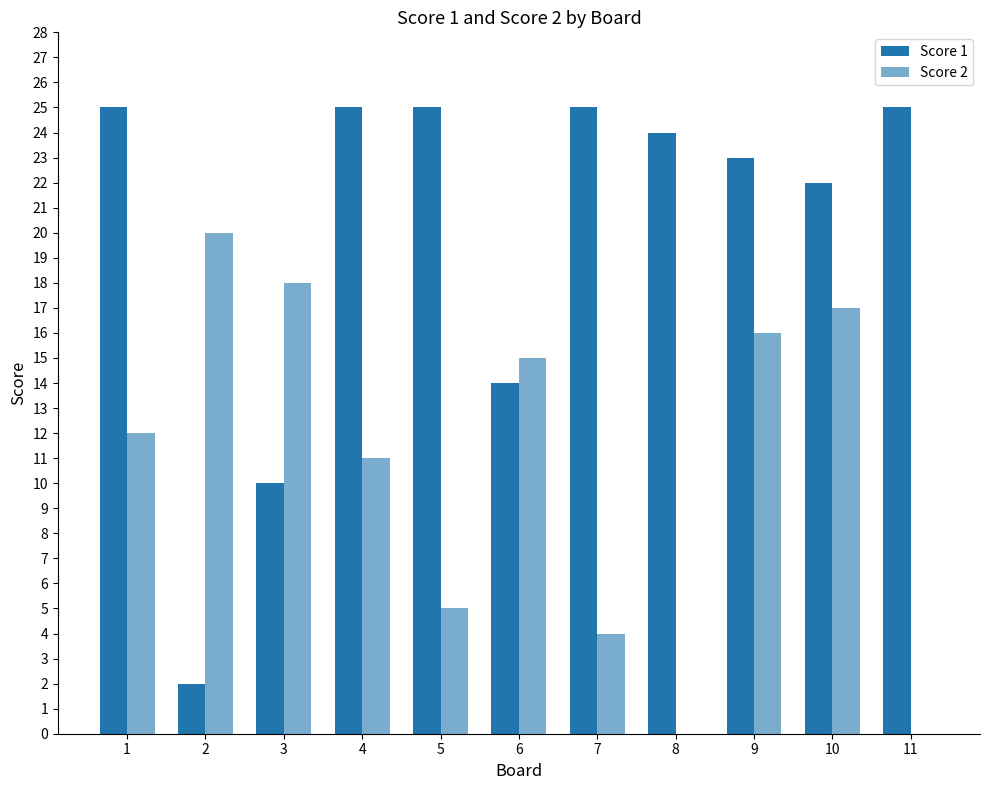

What is the sum of the Score 2 values at 1 and 7?

16